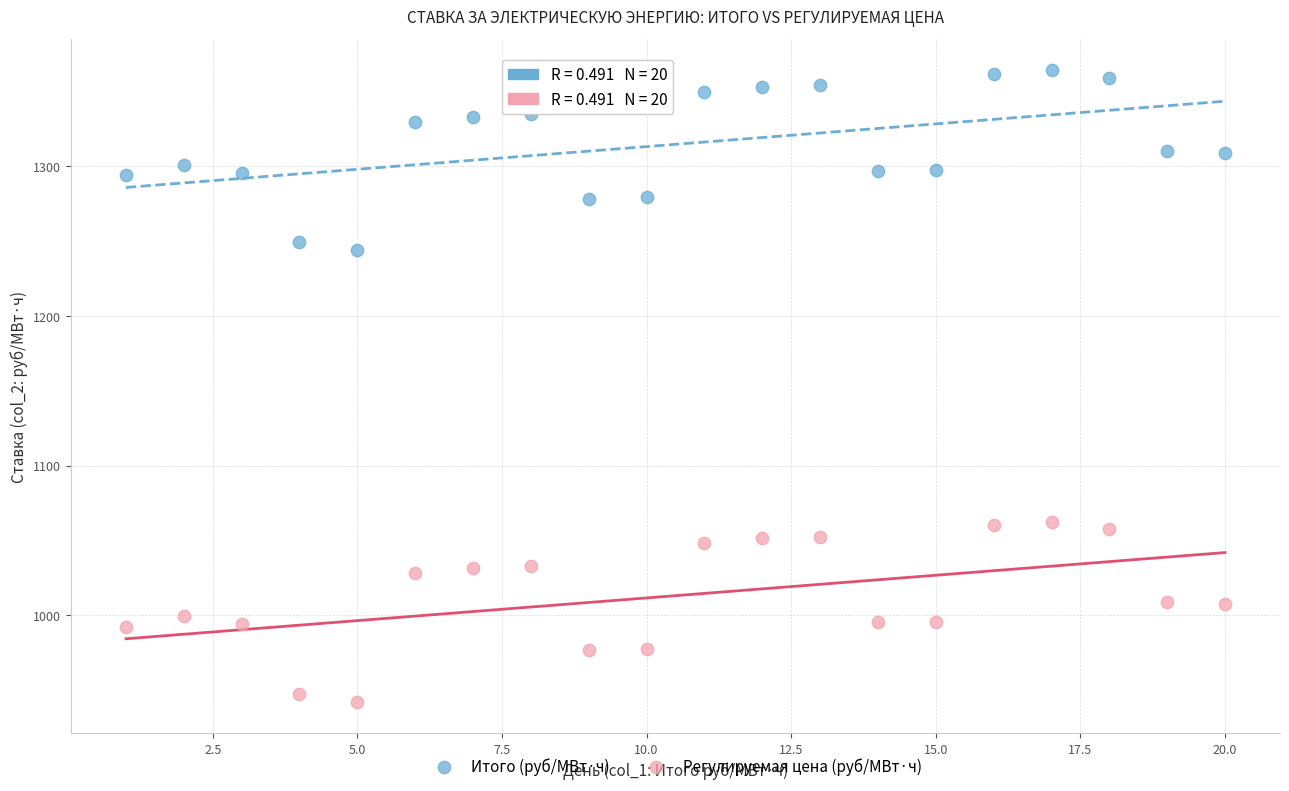

Across all data points, what is the range of X values (max minus min)?

19.0